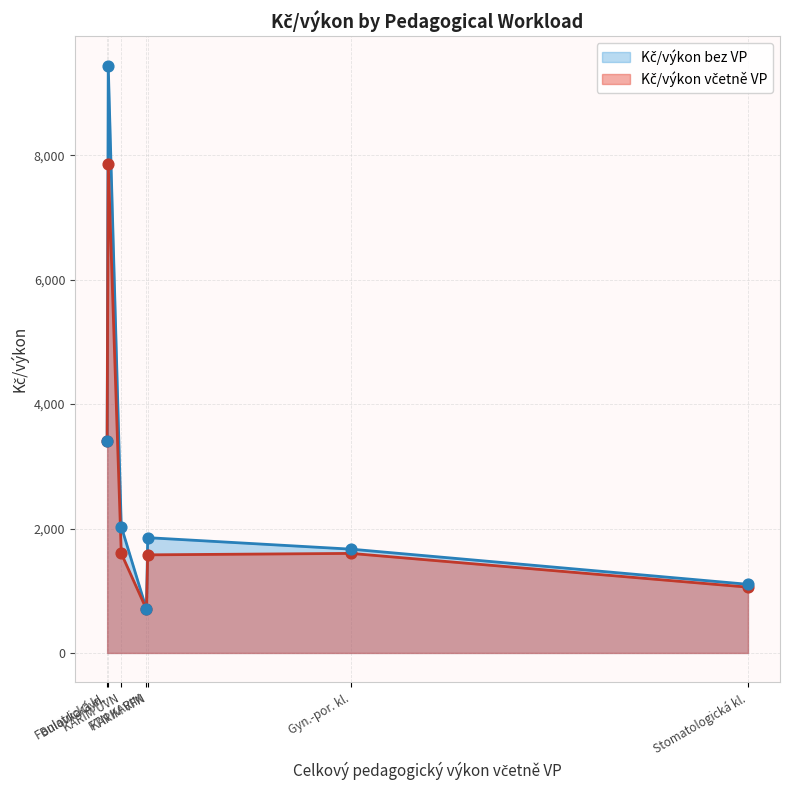

What are all the series names shown in the legend?

Kč/výkon včetně VP, Kč/výkon bez VP